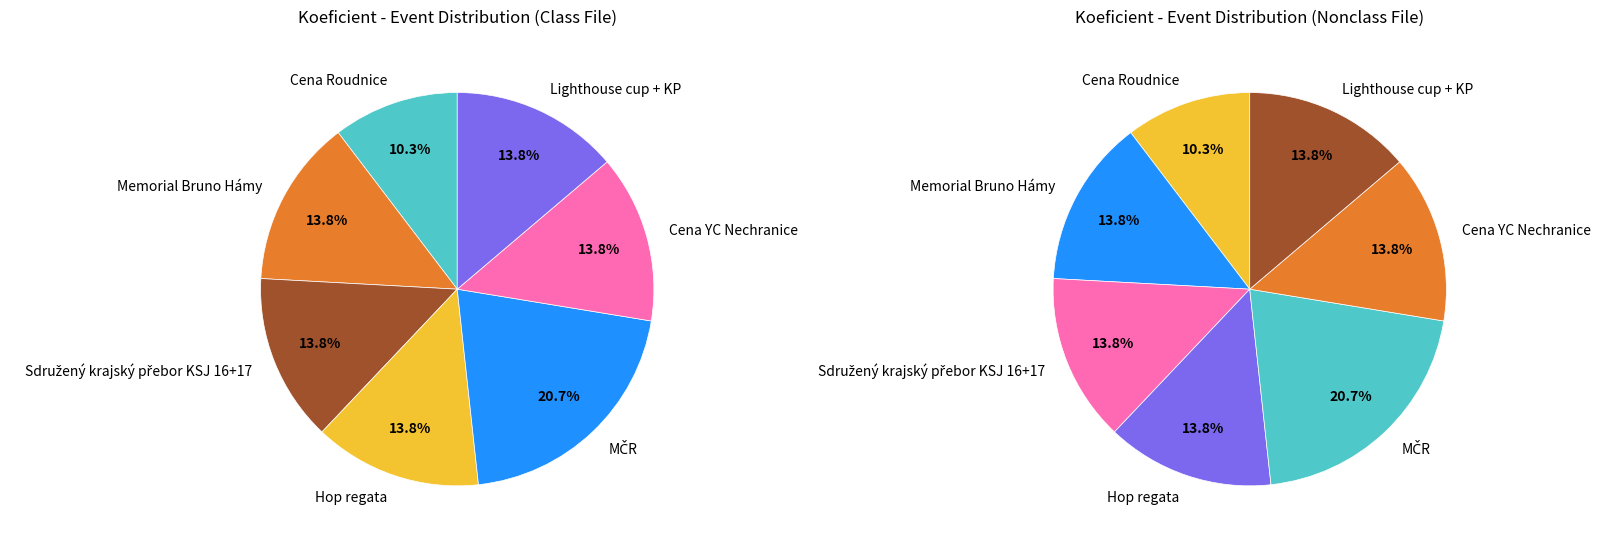

Is there a majority slice in this chart?

No